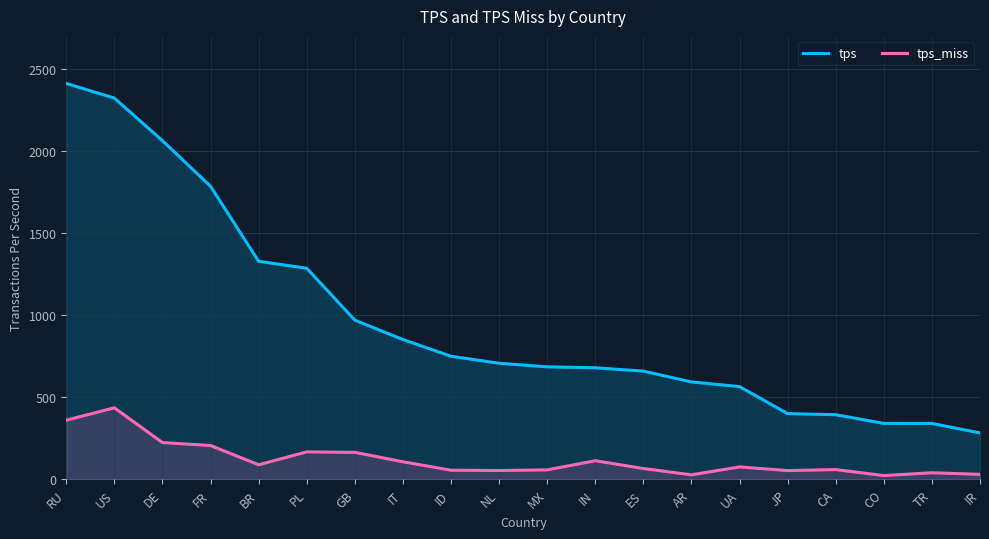

Is it true that tps_miss equals 23.0 at CO?

True